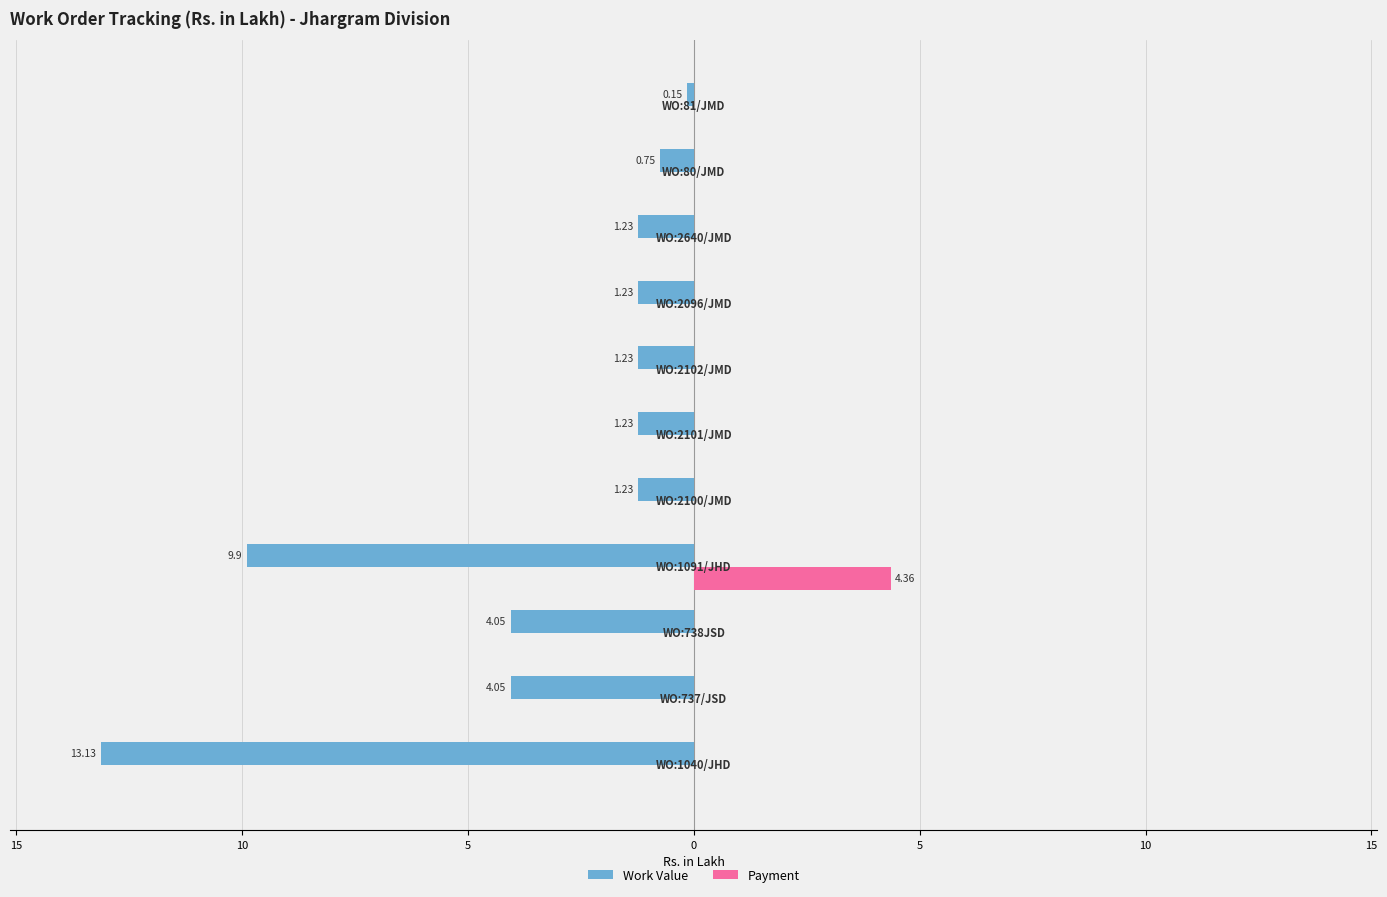

What is the sum of all Work Value values?

-38.2